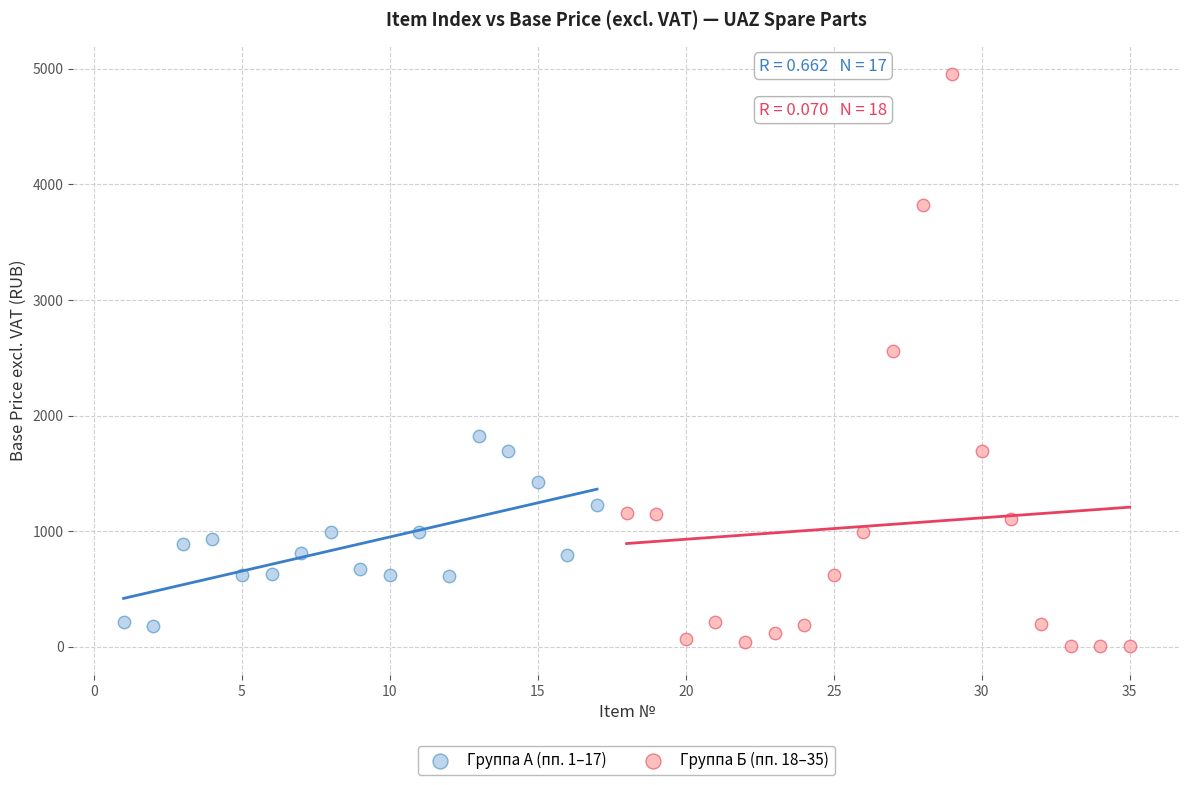

Which series has the widest spread of Y values?

Группа Б (пп. 18–35)